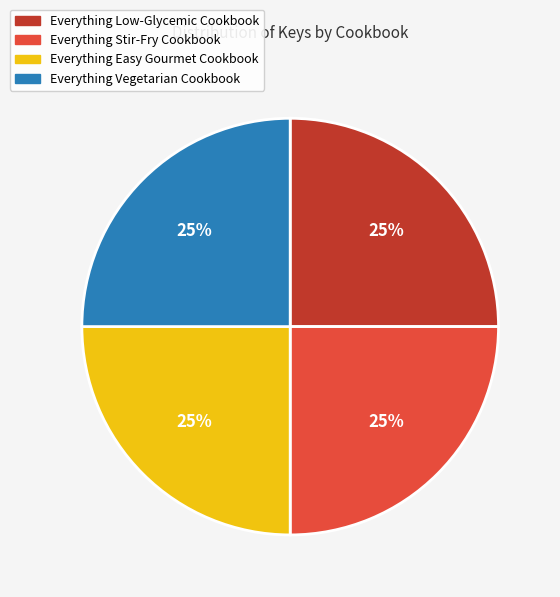

Is it true that Everything Vegetarian Cookbook is 25% of the pie?

True